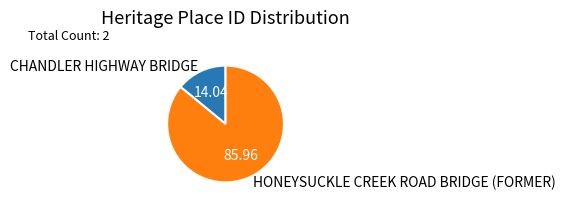

Is it true that CHANDLER HIGHWAY BRIDGE is 14% of the pie?

True